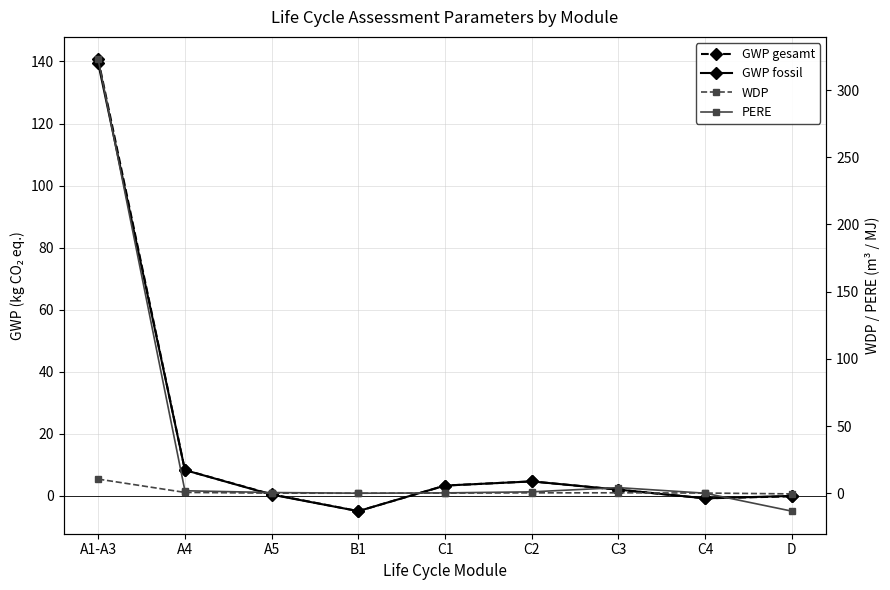

List the labels in order of WDP value, largest first.

A1-A3, A4, C3, C2, C4, C1, A5, B1, D